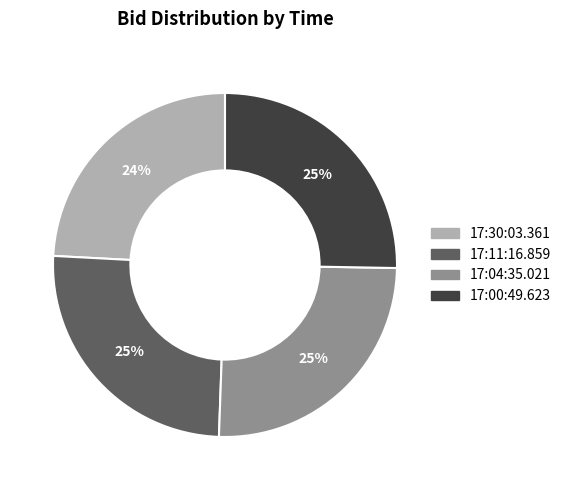

Is there any slice that represents more than half of the pie?

No